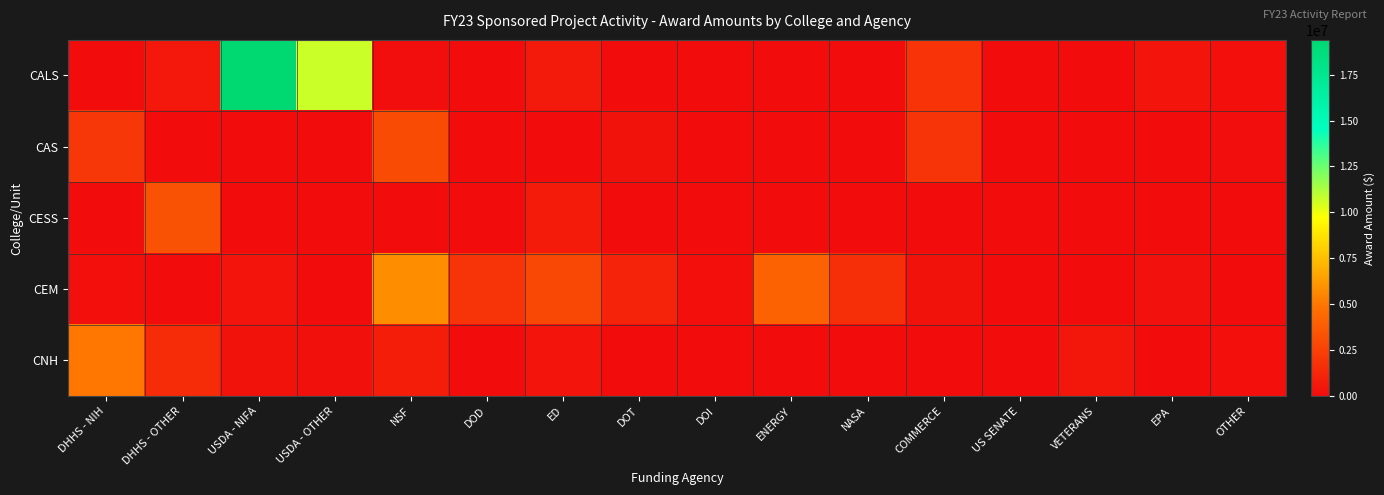

What is the difference between the highest and lowest values at DHHS - OTHER?

3302604